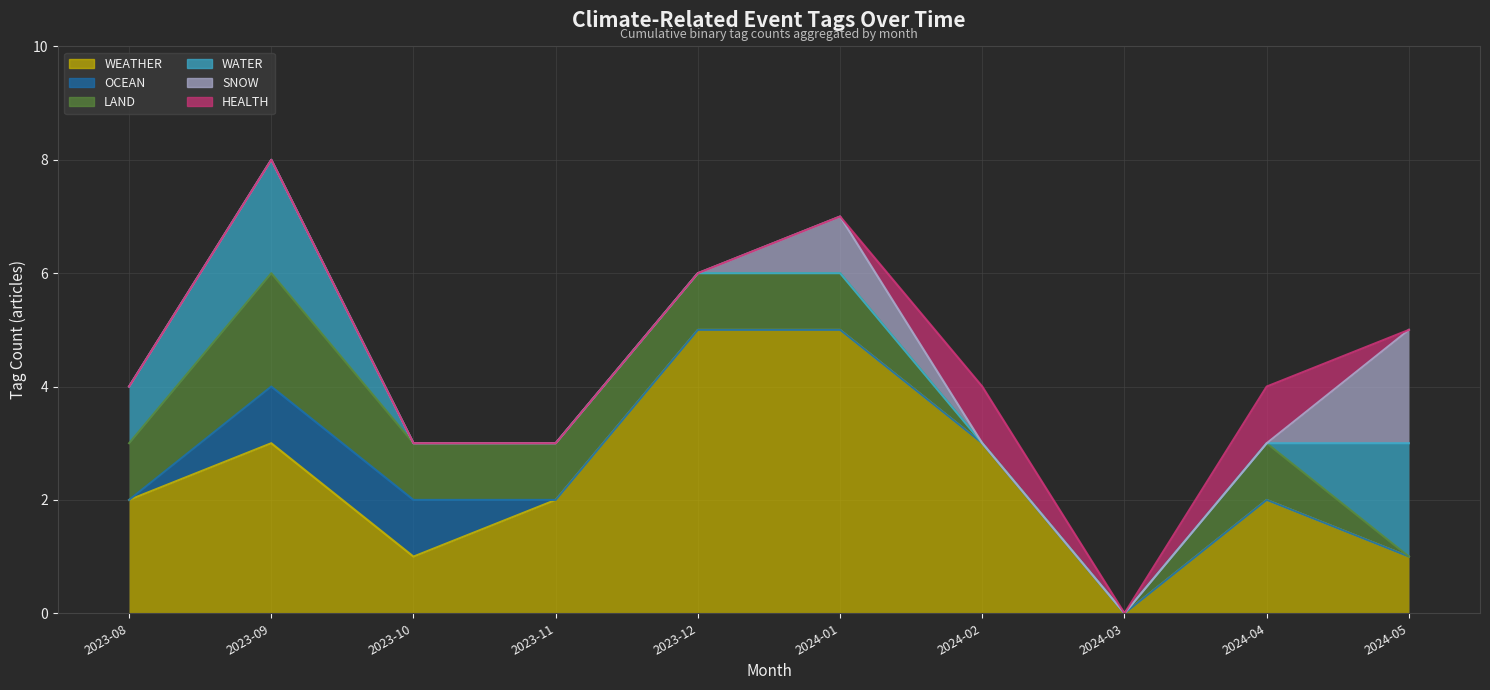

True or false: HEALTH and WEATHER cross at least once.

False